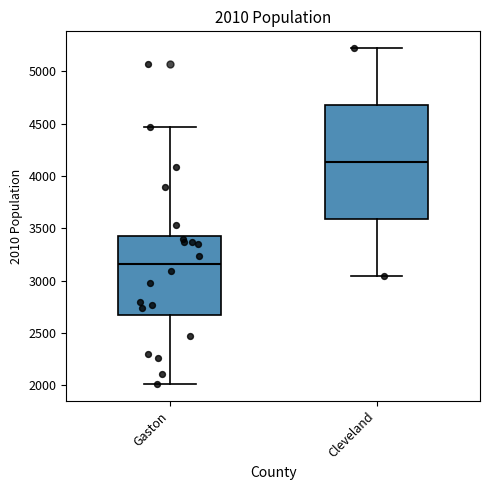

Comparing the boxes themselves (not the whiskers), which one is the tallest?

Cleveland